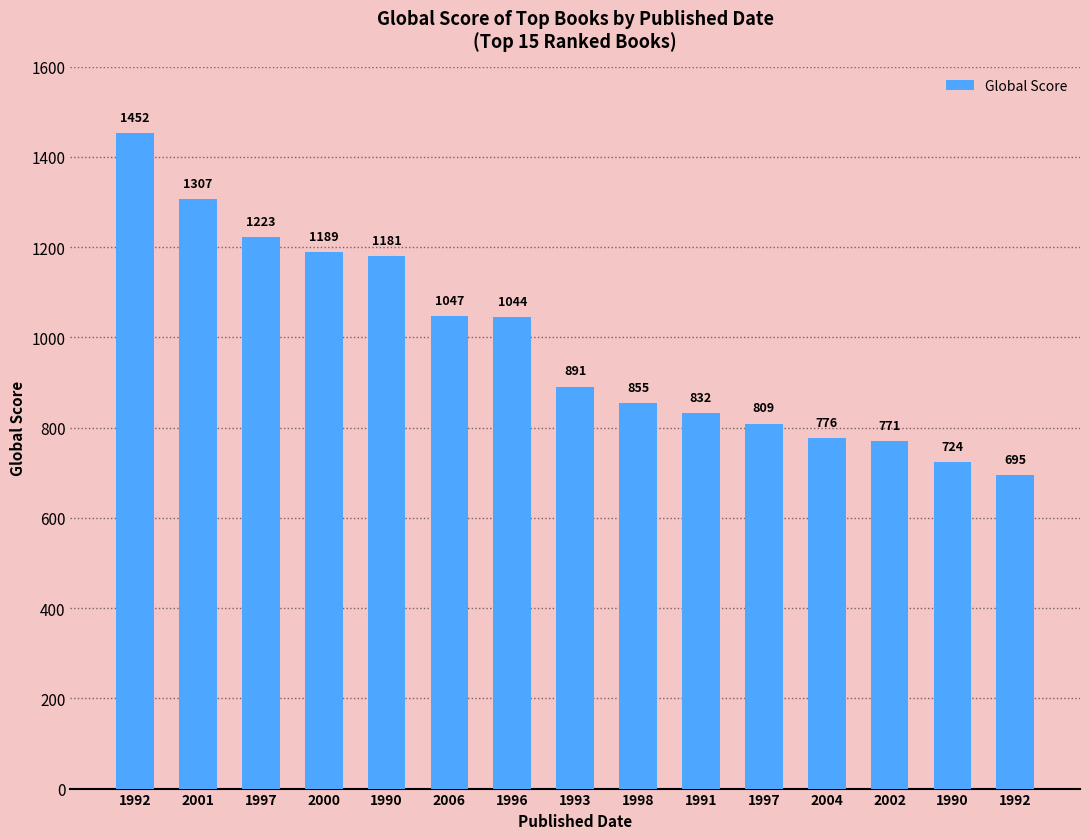

Which label corresponds to the largest value in the chart?

1992